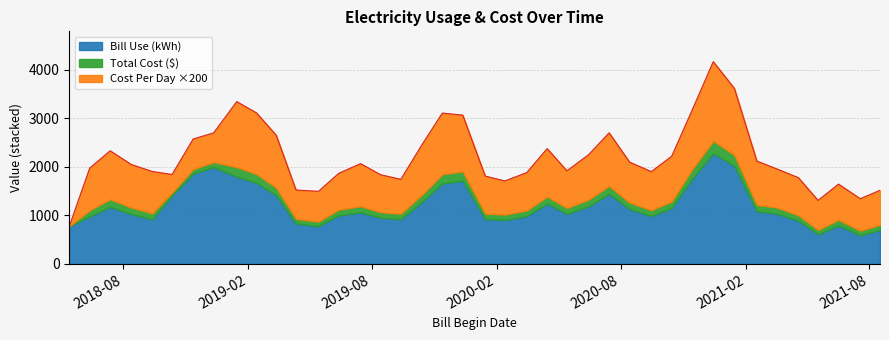

What is the approximate value of Total Cost ($) at 2021-08-17?

106.5